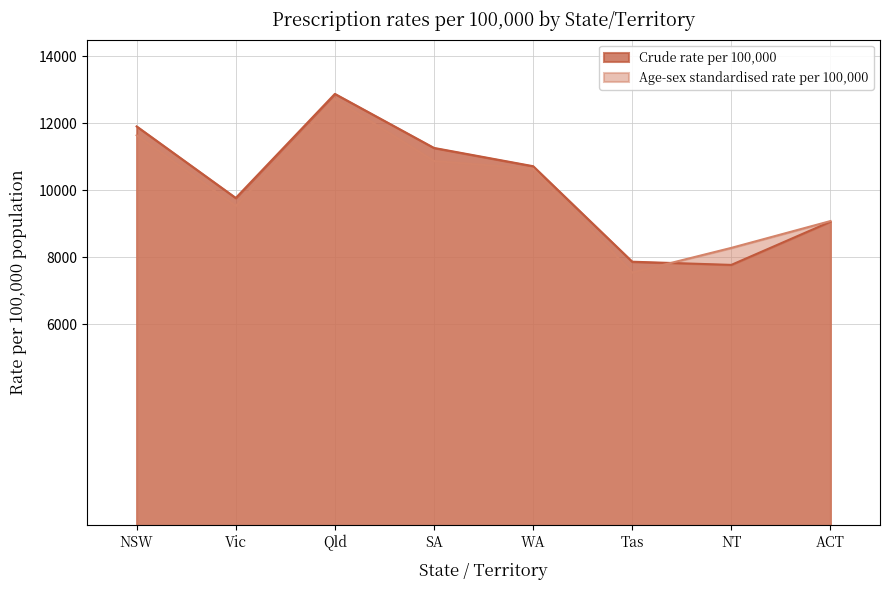

Does the chart display data point markers on the line(s)?

No